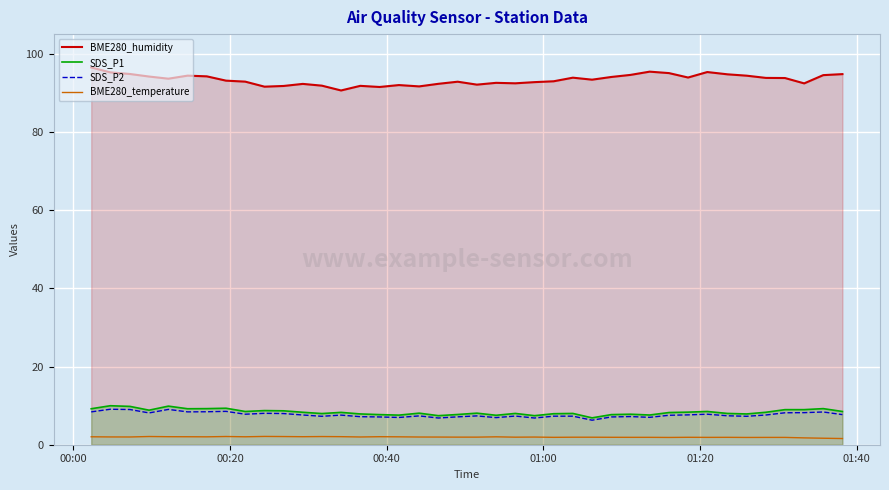

True or false: BME280_temperature and SDS_P2 intersect in this chart.

False